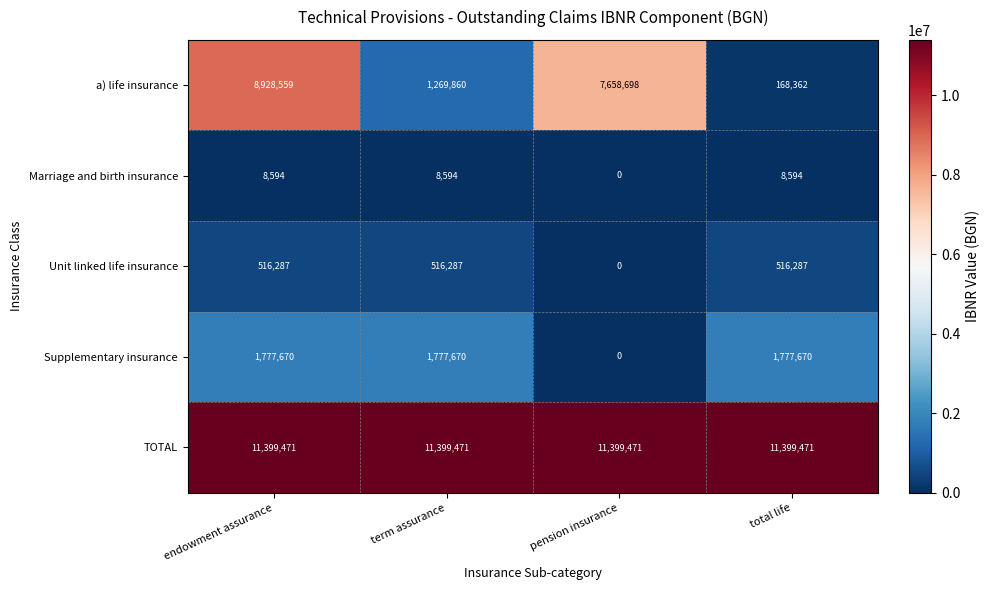

What is the sum of the Marriage and birth insurance values at term assurance and pension insurance?

8594